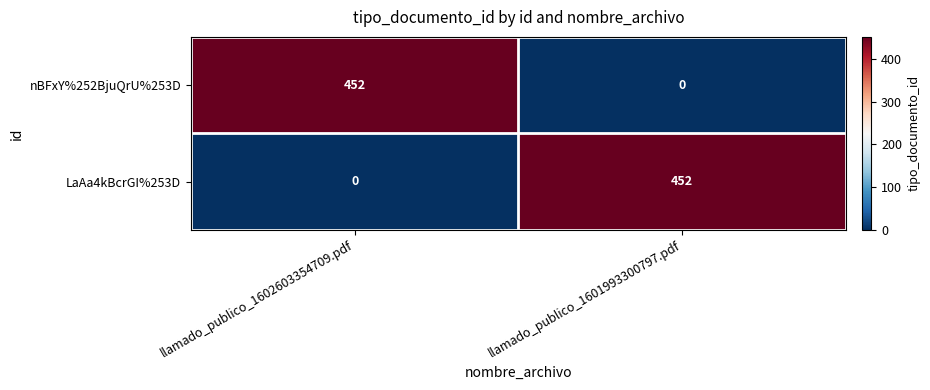

True or false: nBFxY%252BjuQrU%253D has a value of 636 at llamado_publico_1602603354709.pdf.

False